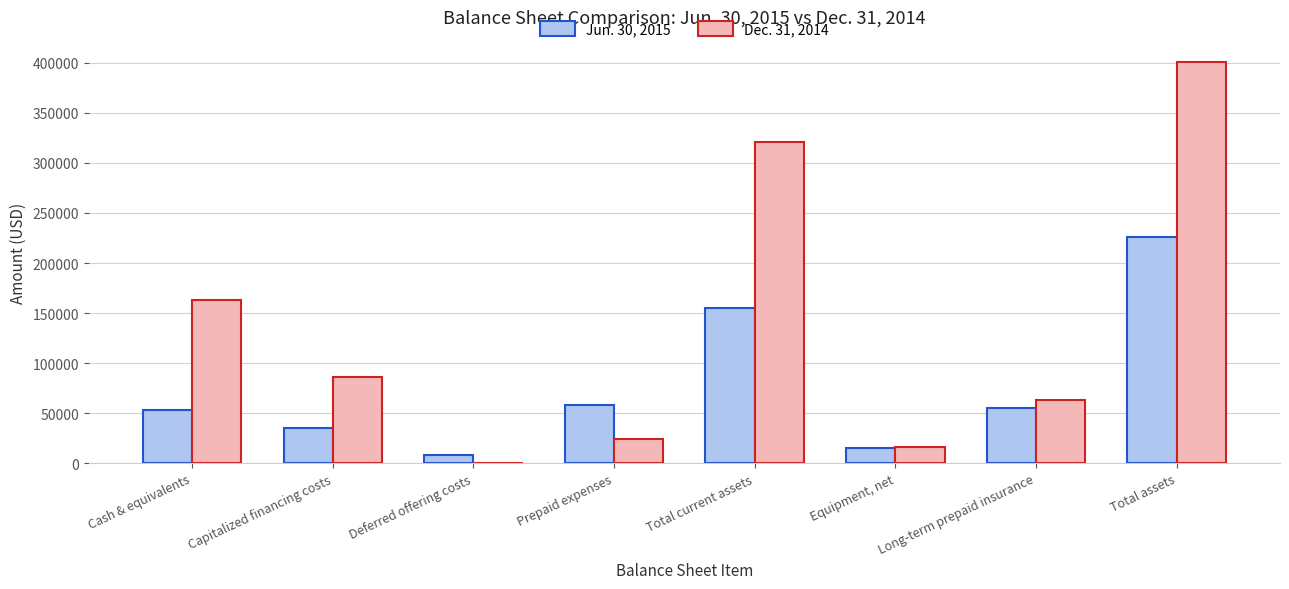

Which series changed the most between Cash & equivalents and Total current assets?

Dec. 31, 2014